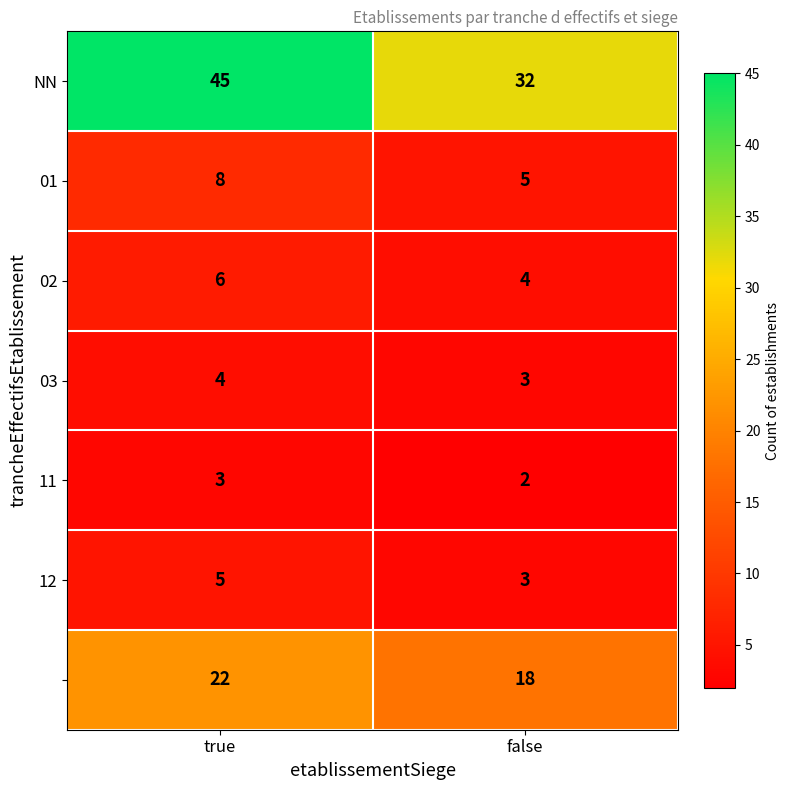

What is the spread (max minus min) of values at true?

42